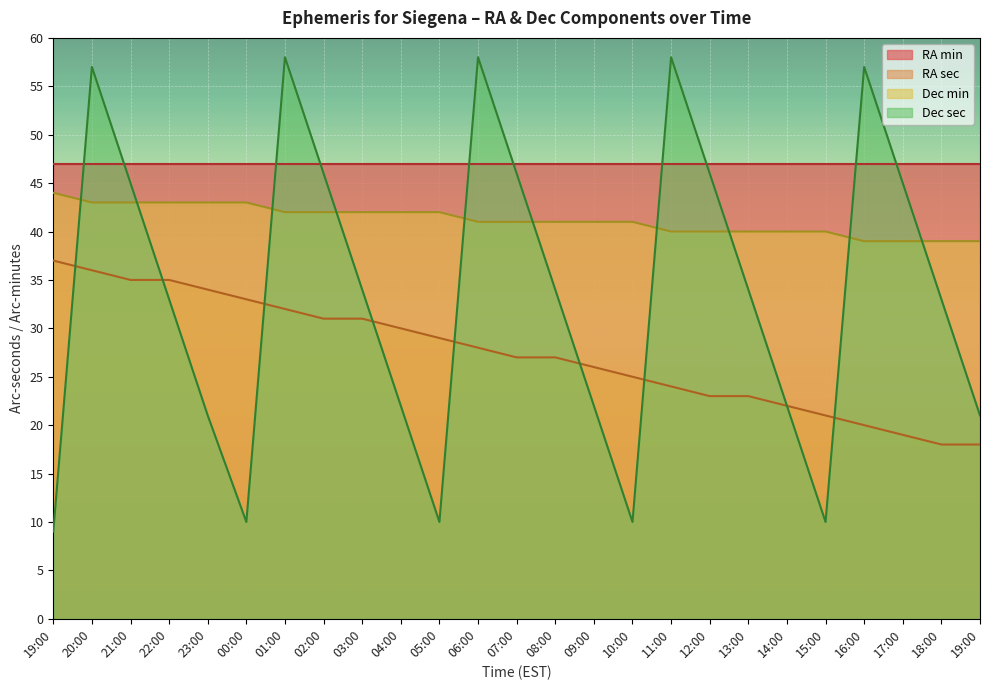

The value of RA_sec at 06:00 is 28. True or false?

True